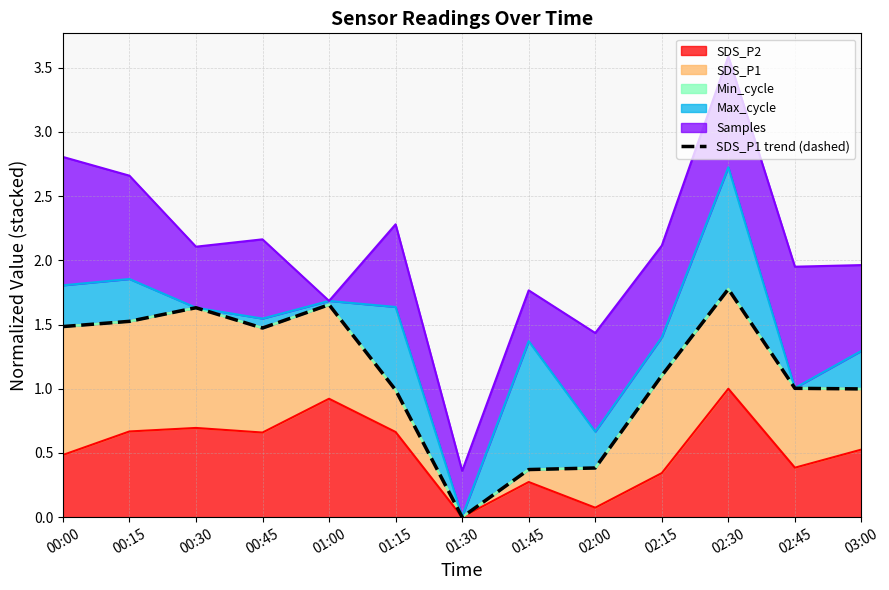

Is it true that the value at 02:30 is 1.8?

True